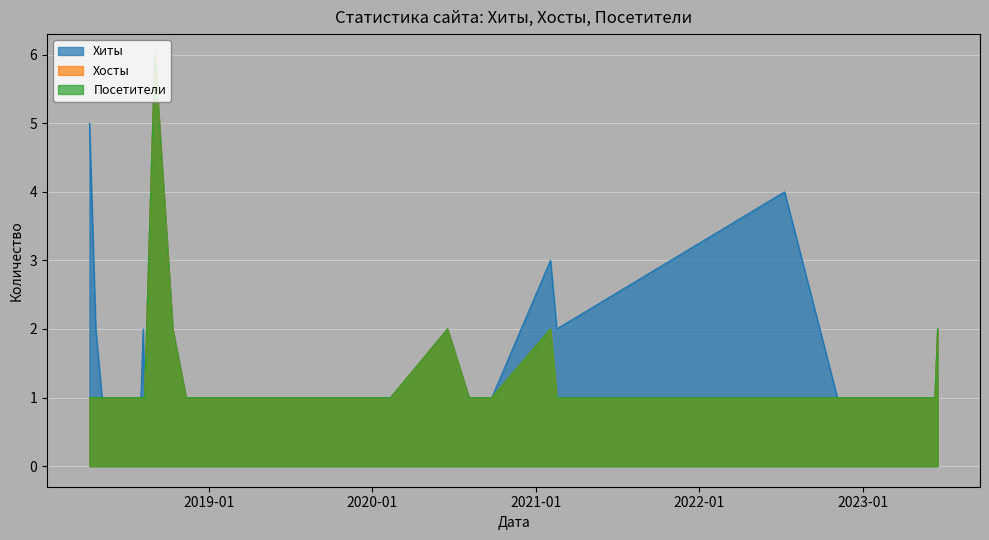

What is the difference between the second highest and minimum values in the Хосты series?

1